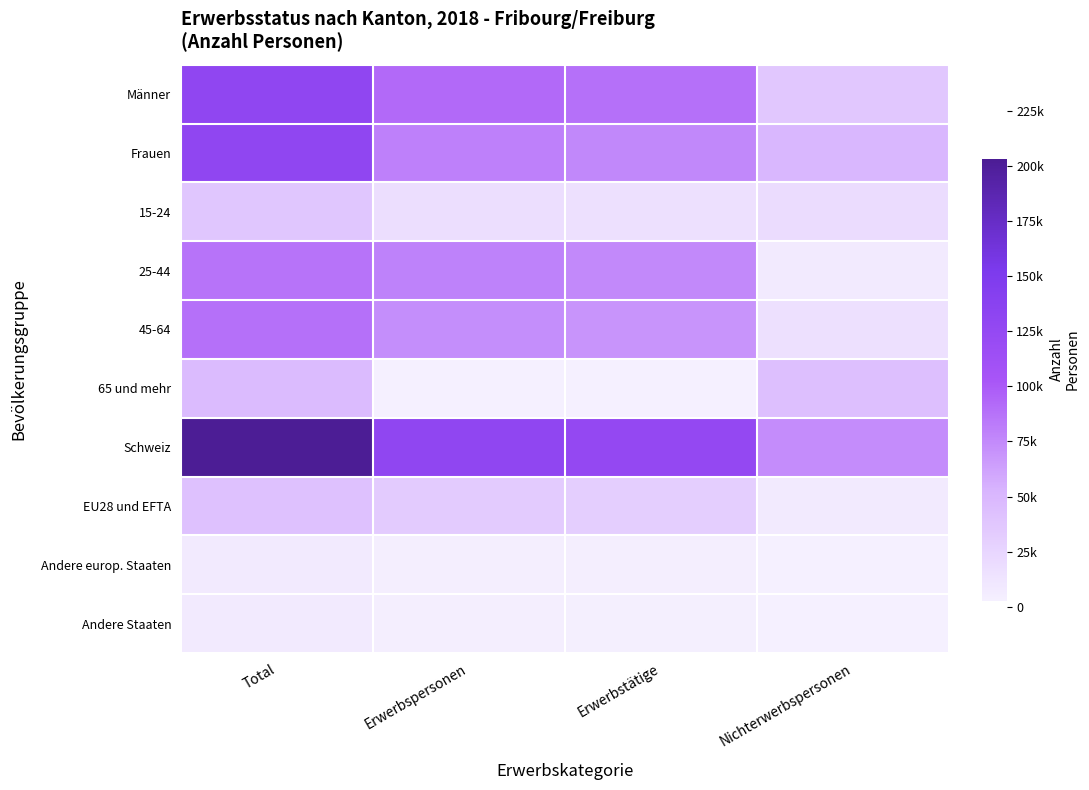

List the series in order of their peak value, highest first.

Schweiz, Frauen, Männer, 45-64, 25-44, 65 und mehr, EU28 und EFTA, 15-24, Andere europ. Staaten, Andere Staaten